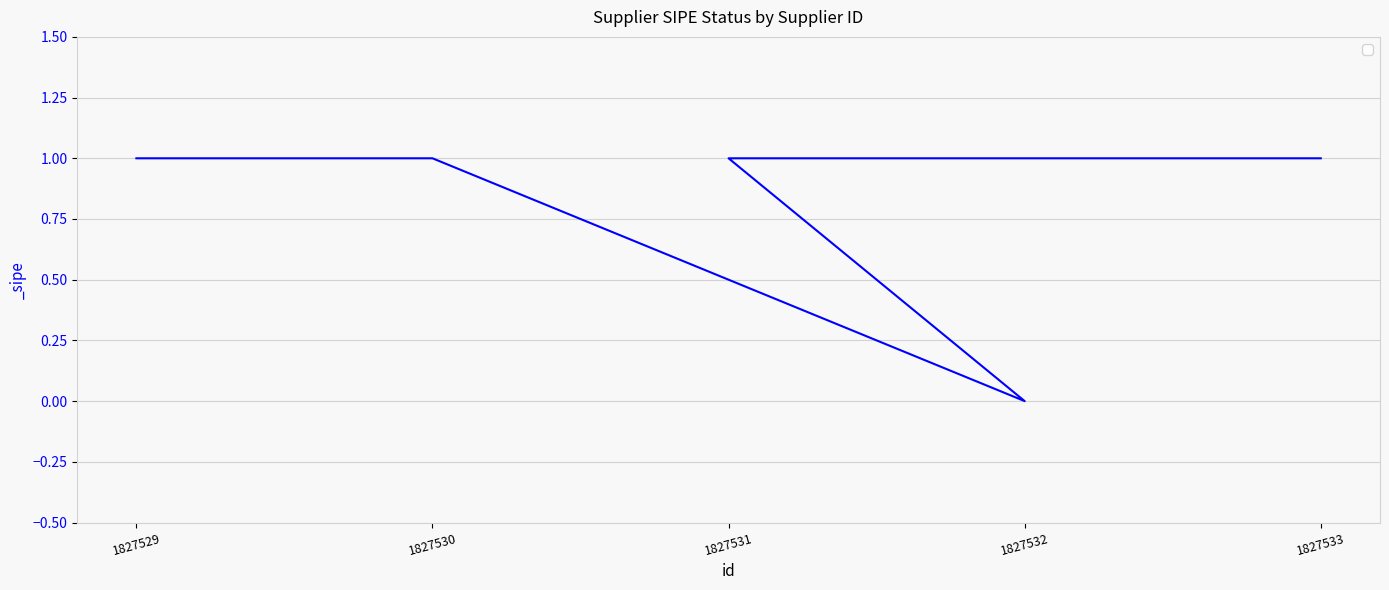

What is the maximum value shown in the chart?

1